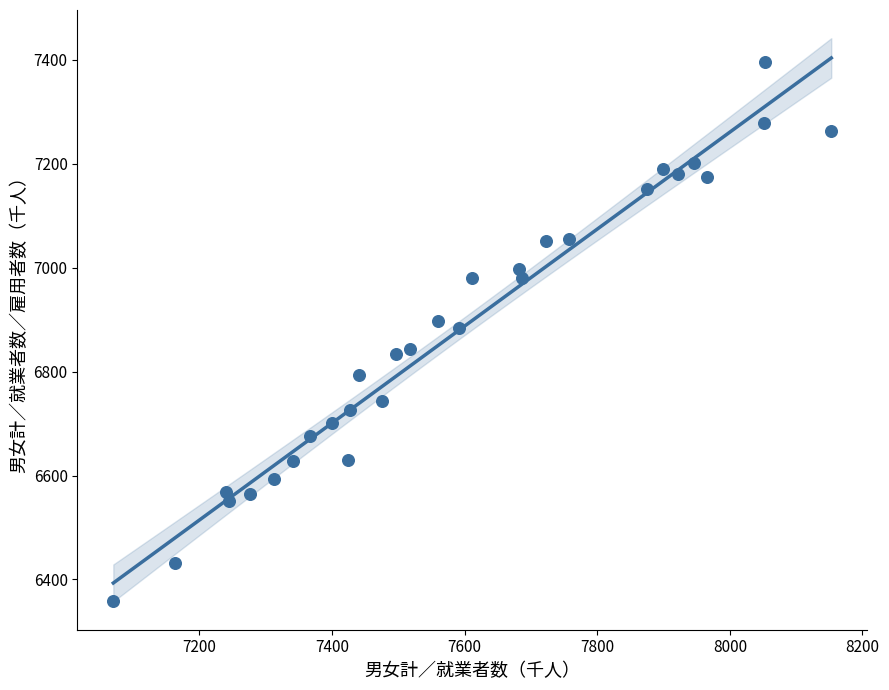

What is the range of X values (max minus min)?

1083